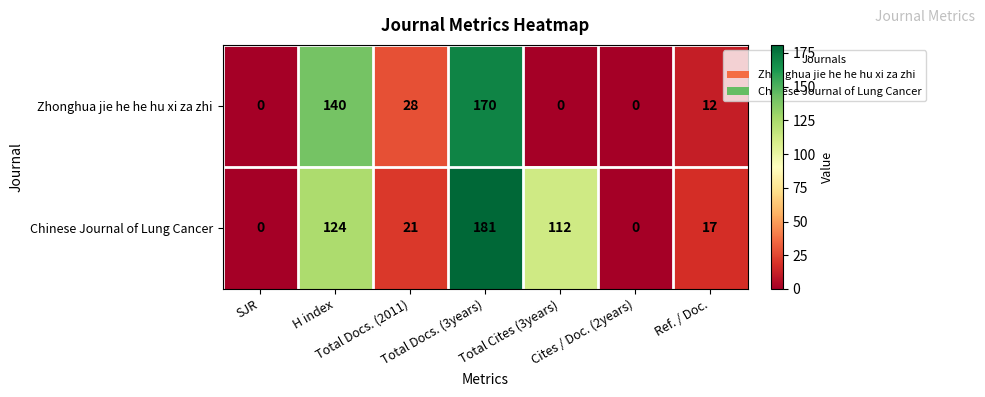

What is the highest value of the Zhonghua jie he he hu xi za zhi series?

170